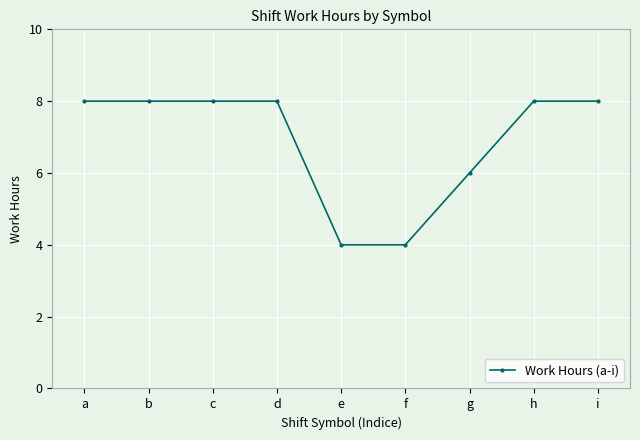

Reading left to right, transcribe all the data shown in this chart.

a=8.0	b=8.0	c=8.0	d=8.0	e=4.0	f=4.0	g=6.0	h=8.0	i=8.0